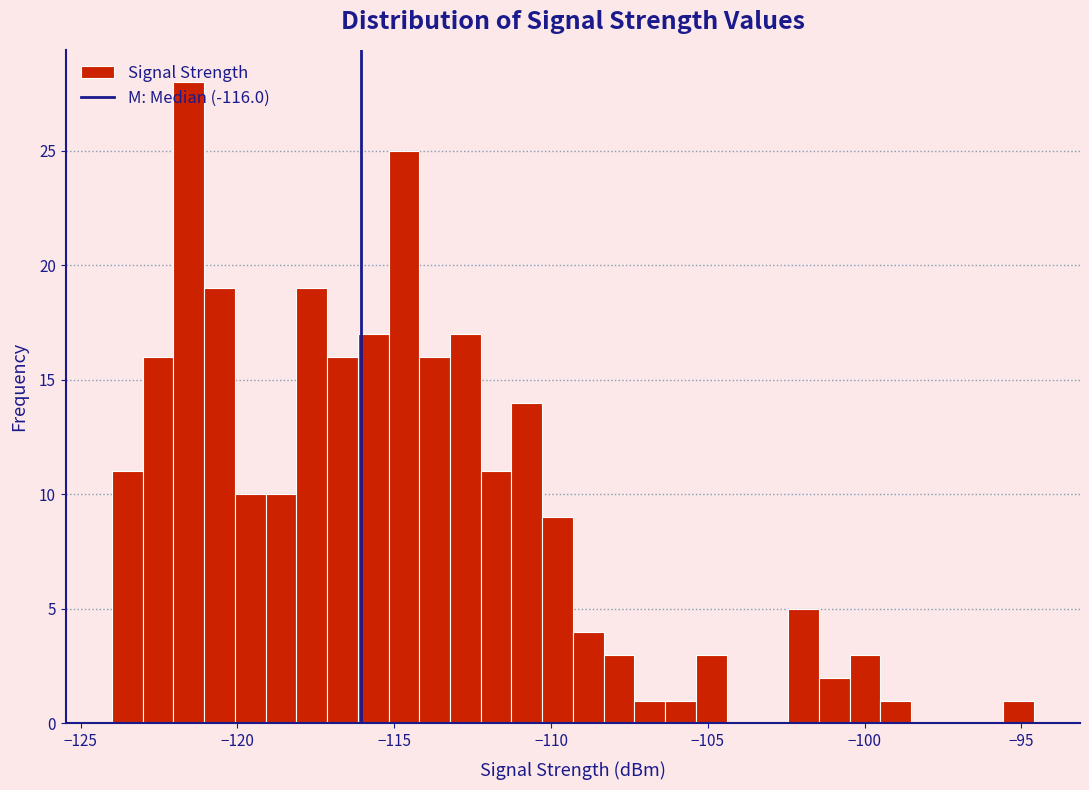

Around what value on the x-axis is the tallest bar? Give the approximate position of its centre, as read against the axis.

-121.5